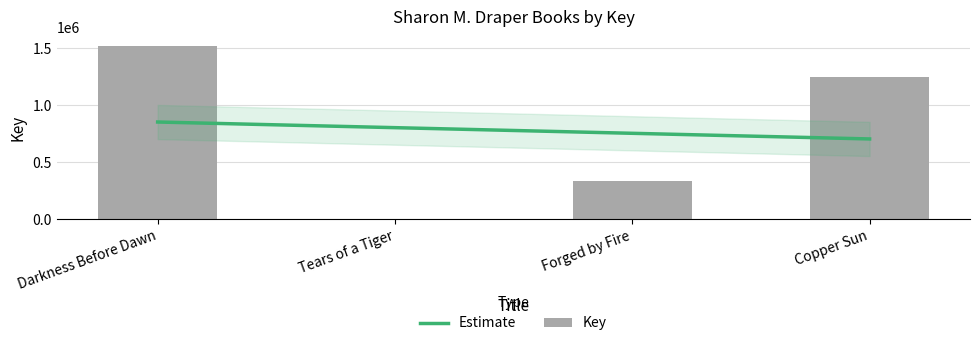

Which category has the lowest value across all series?

Tears of a Tiger